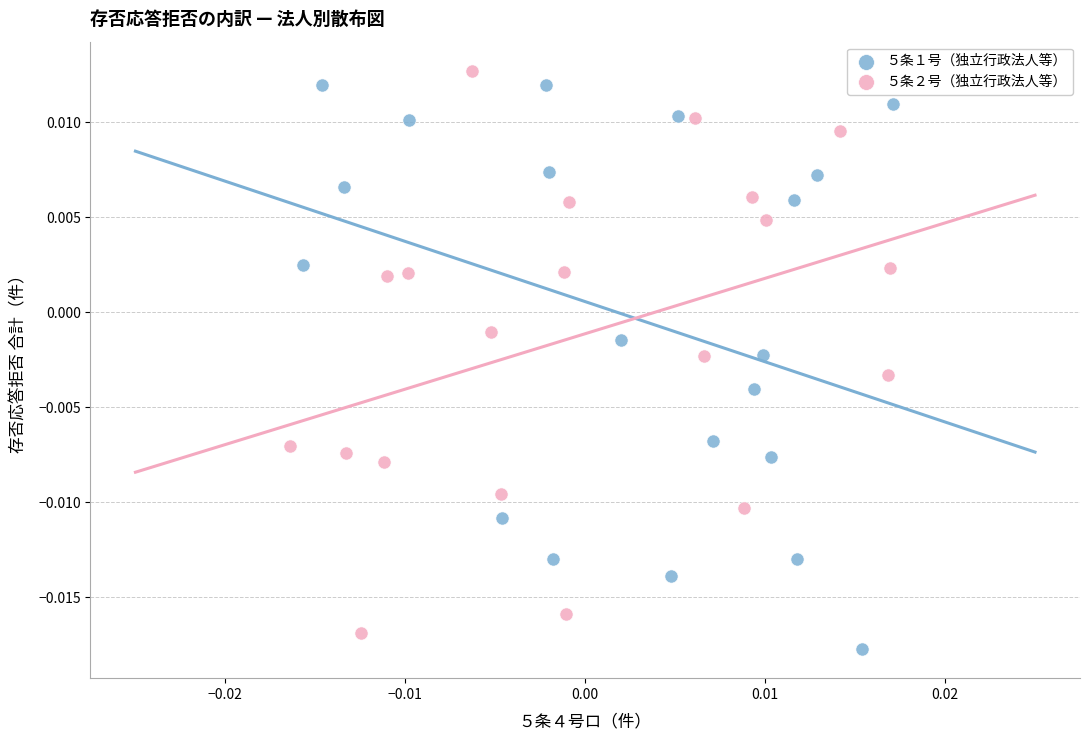

What are all the series names shown in the legend?

５条１号（独立行政法人等）, ５条２号（独立行政法人等）